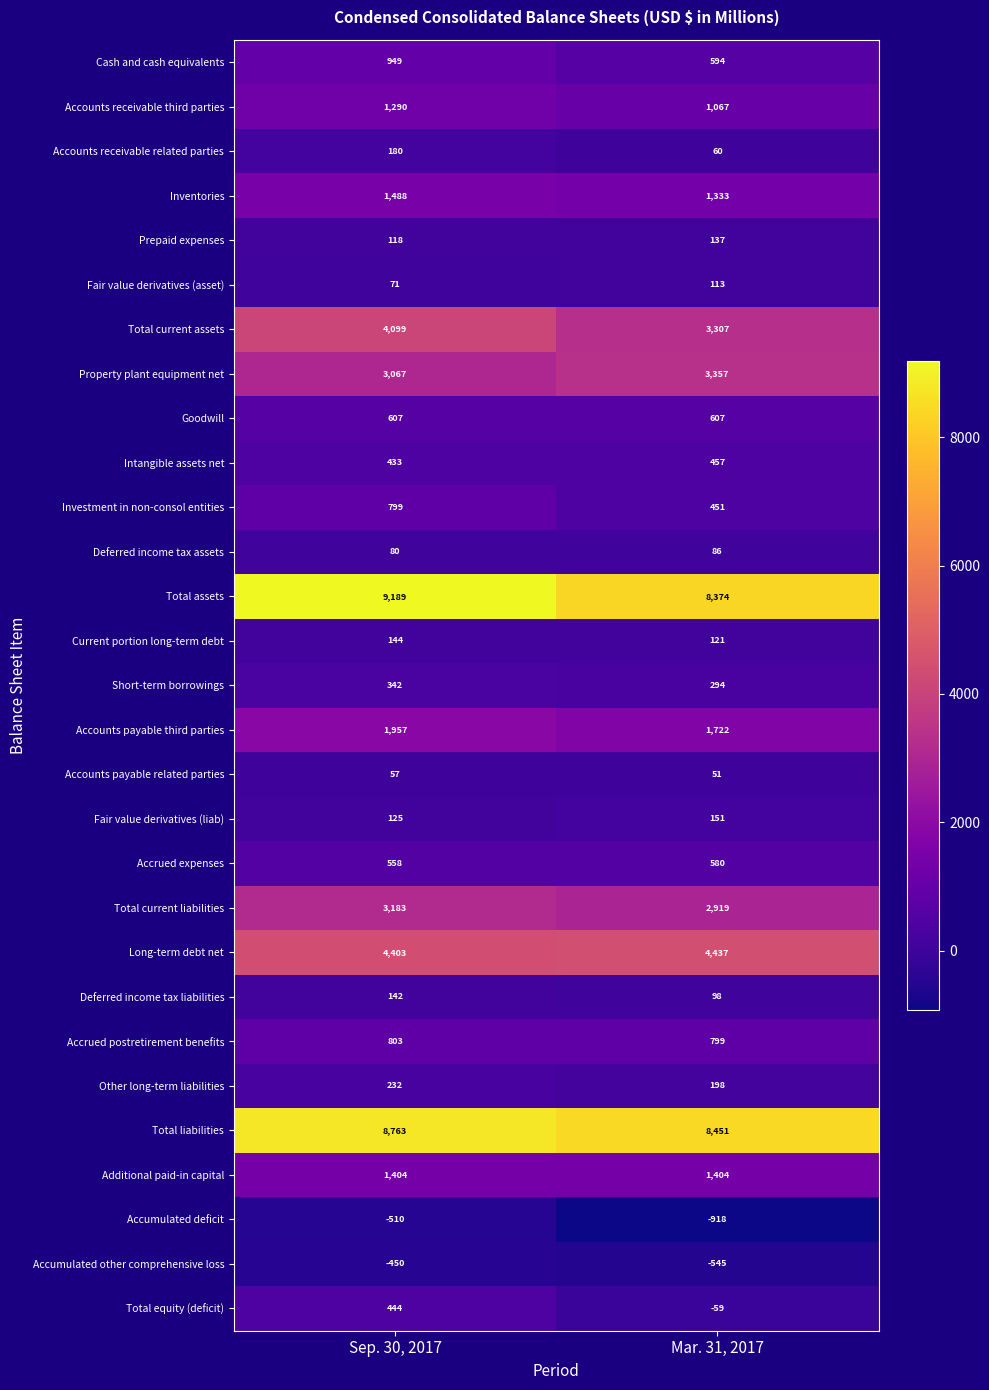

What is the sum of all Inventories values?

2821